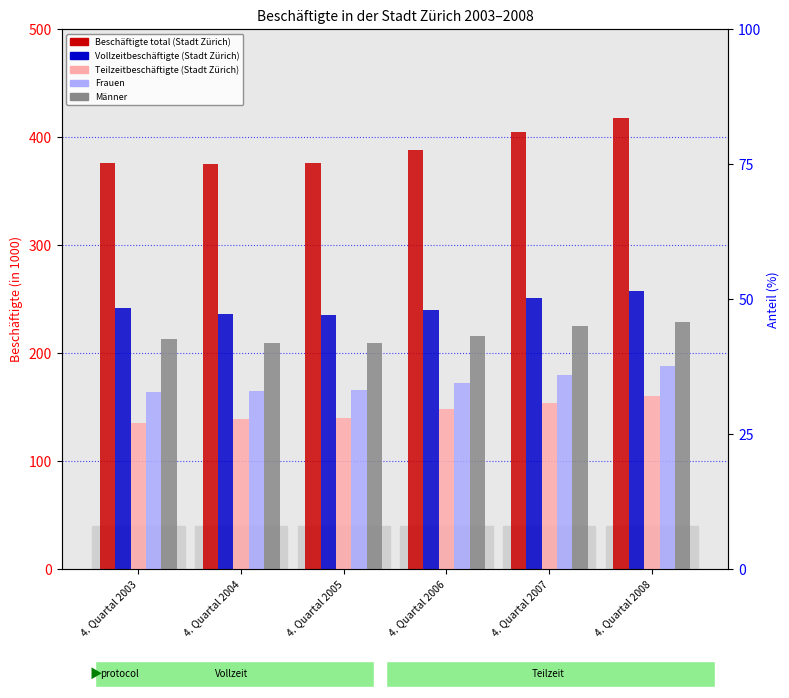

The value of Männer at 4. Quartal 2006 is 215.7. True or false?

True